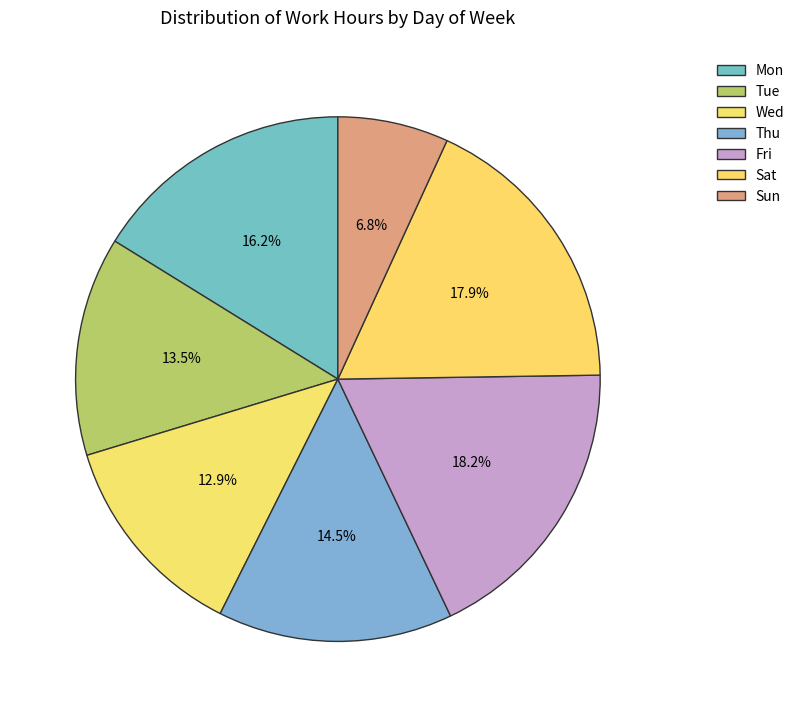

To the nearest percent, what is the average slice percentage?

14%